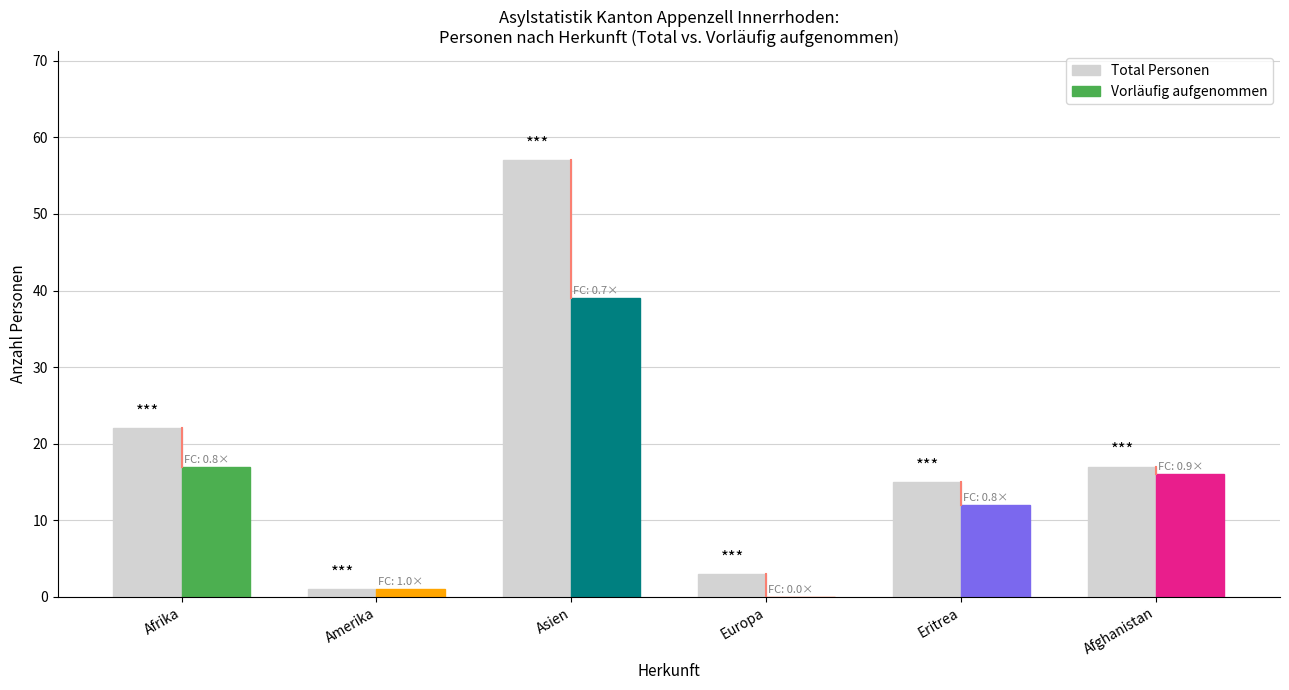

Which series changed the most between Europa and Eritrea?

Total Personen